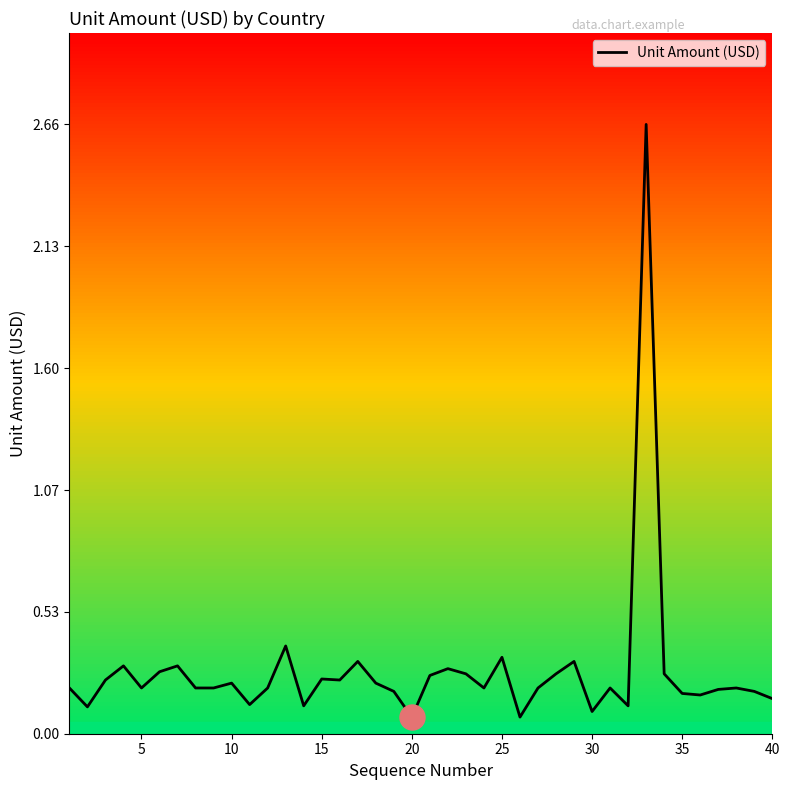

Between 5 and 25, which is larger?

25